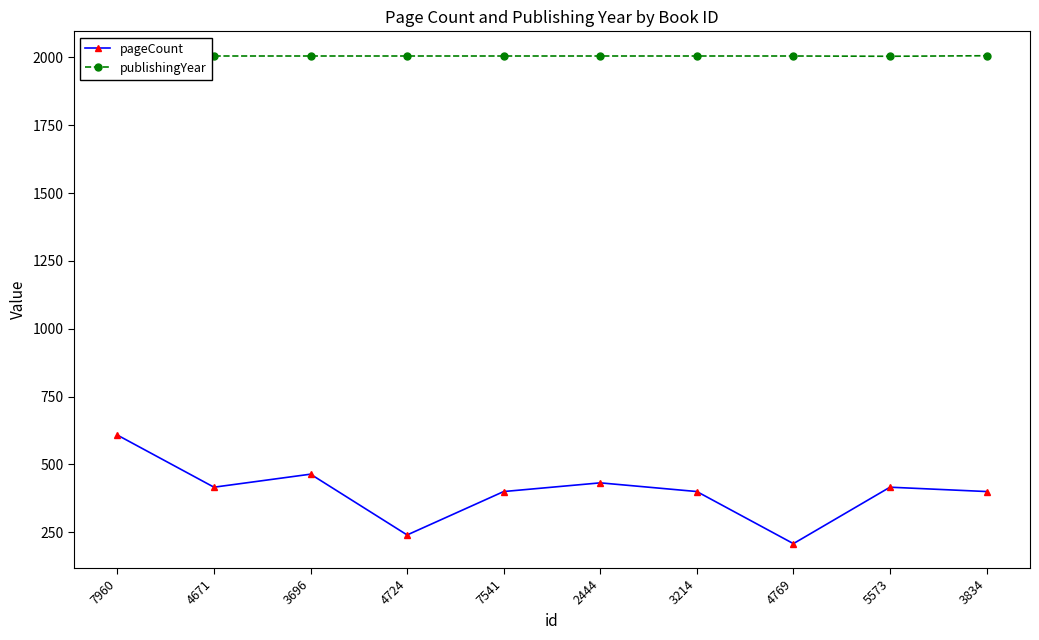

Which series has the largest total across all categories?

publishingYear